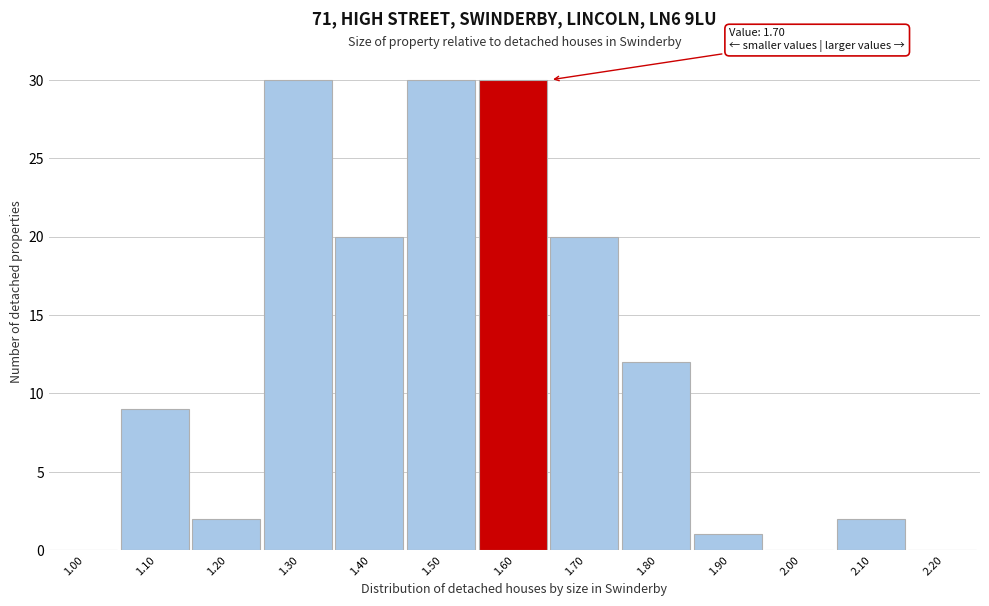

Reading left to right, transcribe all the data shown in this chart.

1.00=0	1.10=9	1.20=2	1.30=30	1.40=20	1.50=30	1.60=30	1.70=20	1.80=12	1.90=1	2.00=0	2.10=2	2.20=0